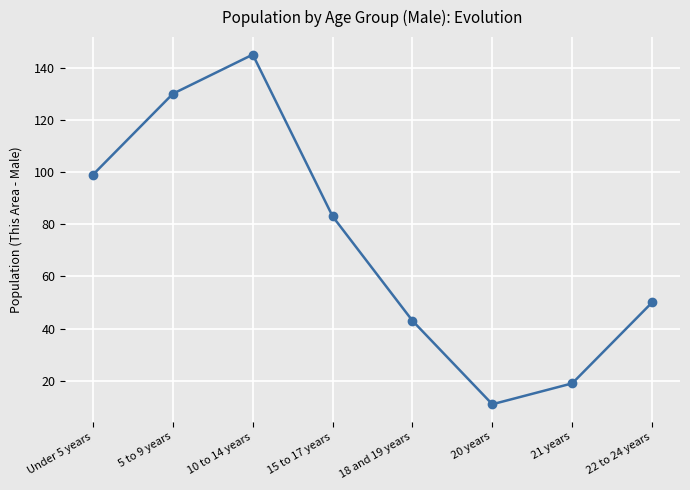

How many lines are shown in the chart?

1